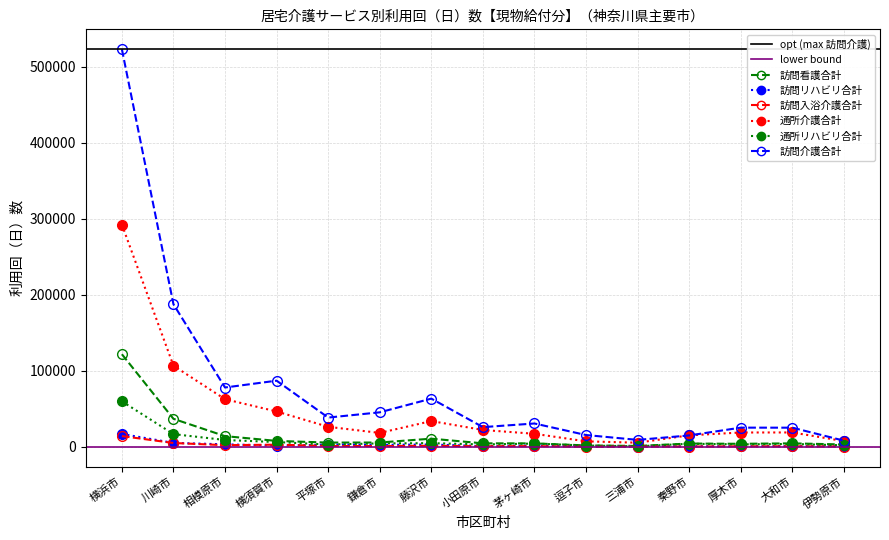

Reading left to right, extract all data points from this chart.

訪問看護合計: 121918	36875	14087	7826	5625	5715	10768	4615	4555	1897	1188	4337	4015	4597	3106
訪問リハビリ合計: 16961	5206	3310	1636	2899	2603	3078	1011	1657	489	319	882	686	937	619
訪問入浴介護合計: 14162	5066	2220	2864	1140	1009	1392	829	941	250	433	438	694	760	440
通所介護合計: 292523	106766	62695	46590	26368	18342	33927	22219	17191	7241	5470	15151	18883	18937	7520
通所リハビリ合計: 59923	16765	9003	6285	3084	4566	4862	3185	4313	1759	730	4076	3296	3809	2038
訪問介護合計: 523325	187698	78098	87084	38539	45427	63481	25957	30740	15561	9160	15026	25283	25222	8154